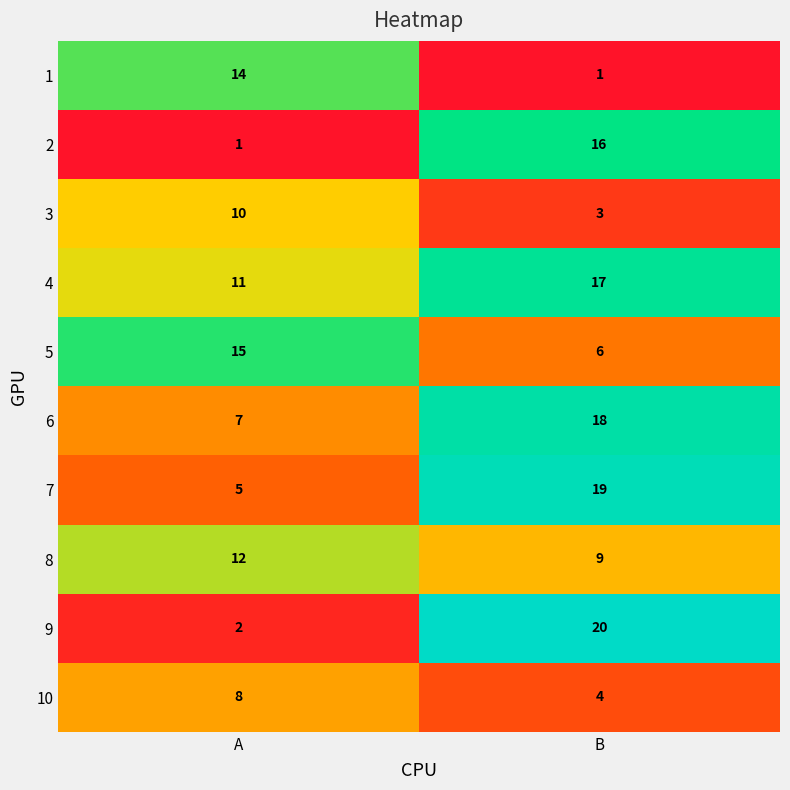

Reading left to right, what are all the values shown in this chart?

1: A=14	B=1
2: A=1	B=16
3: A=10	B=3
4: A=11	B=17
5: A=15	B=6
6: A=7	B=18
7: A=5	B=19
8: A=12	B=9
9: A=2	B=20
10: A=8	B=4